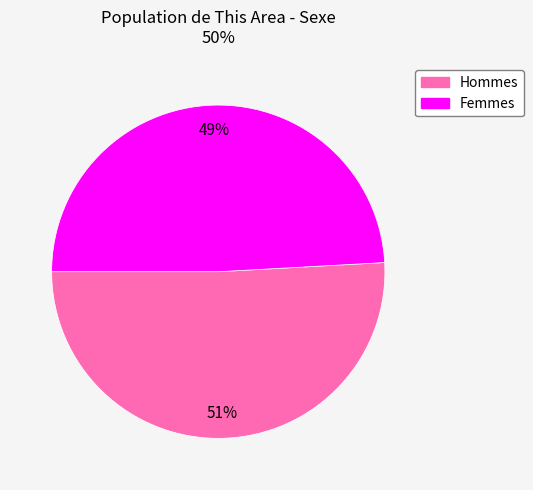

To the nearest percent, what is the difference between the largest and smallest slice percentages?

2%